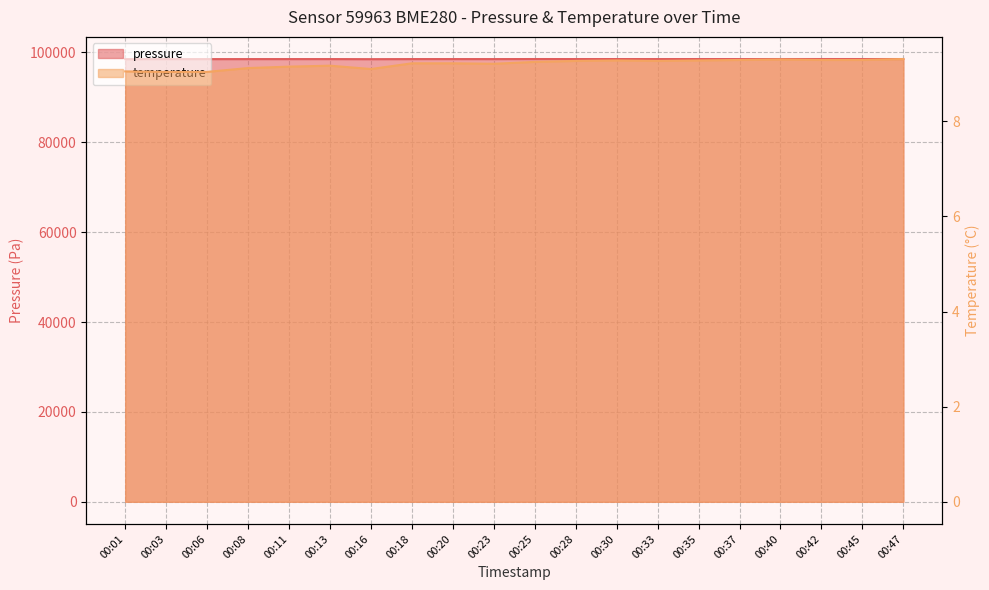

What is the lowest value of the temperature series?

9.0